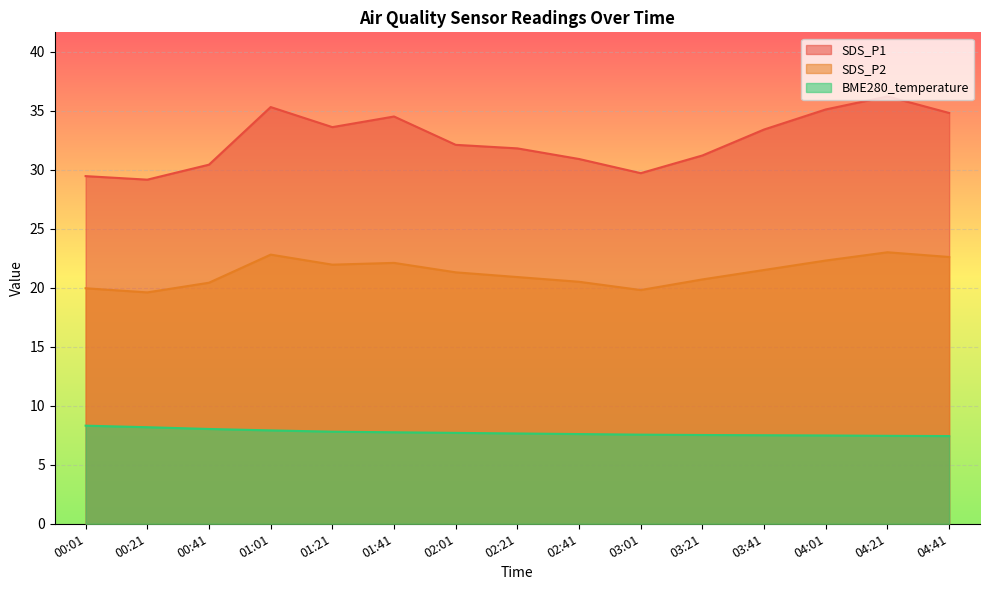

Which has a higher value, 04:41 or 01:01?

01:01